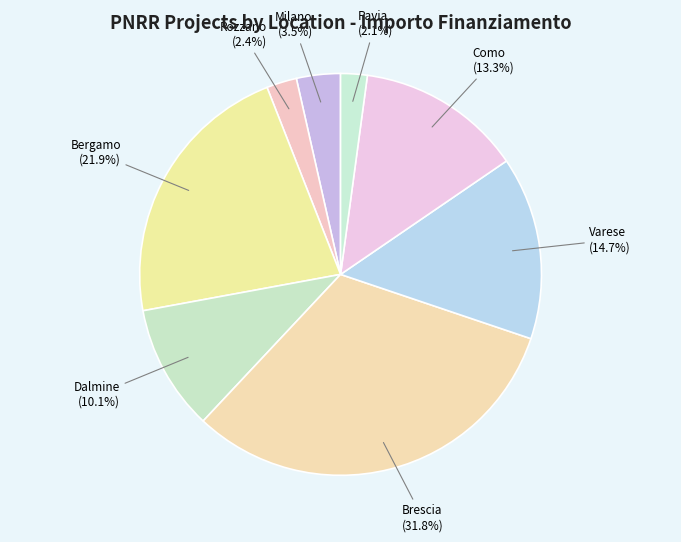

How many slices are in this pie chart?

8